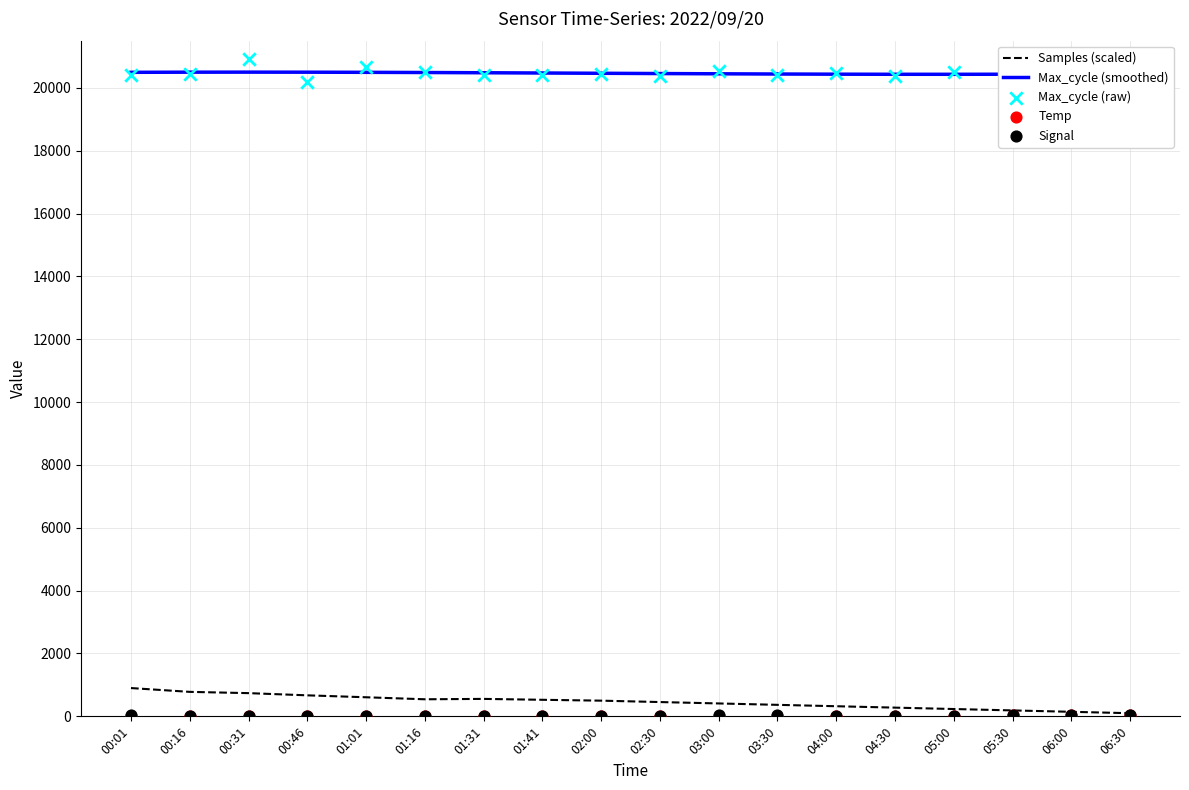

At which category is the sum across all series the highest?

00:31